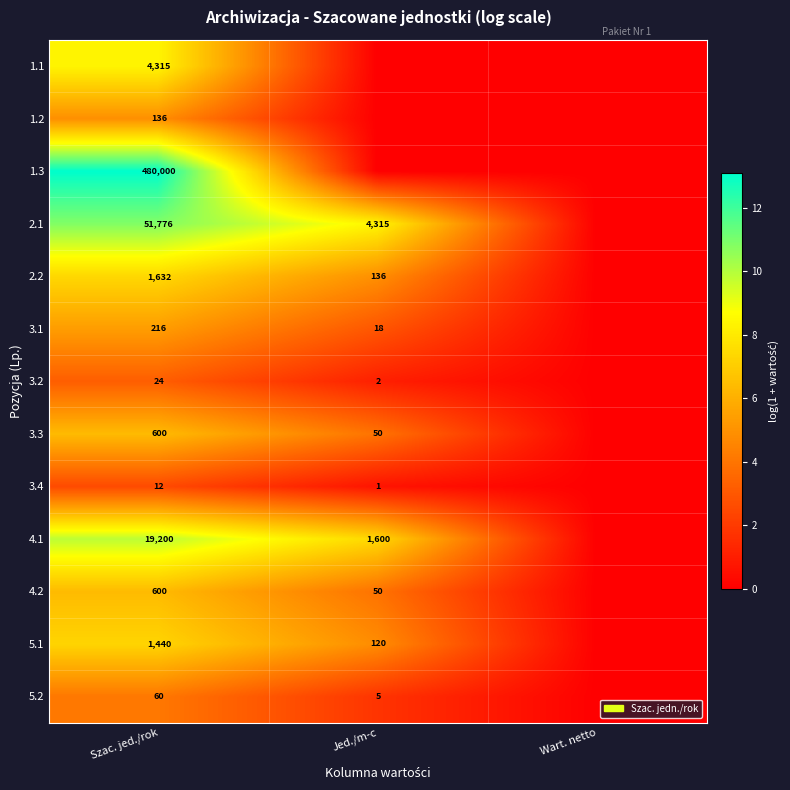

What is the difference between the highest and lowest values at Szac. jed./rok?

479988